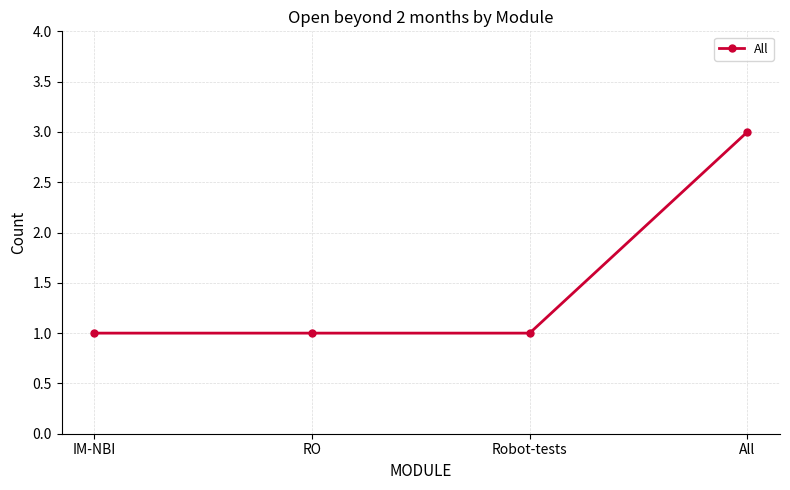

Is this an area chart (filled region under the line)?

No